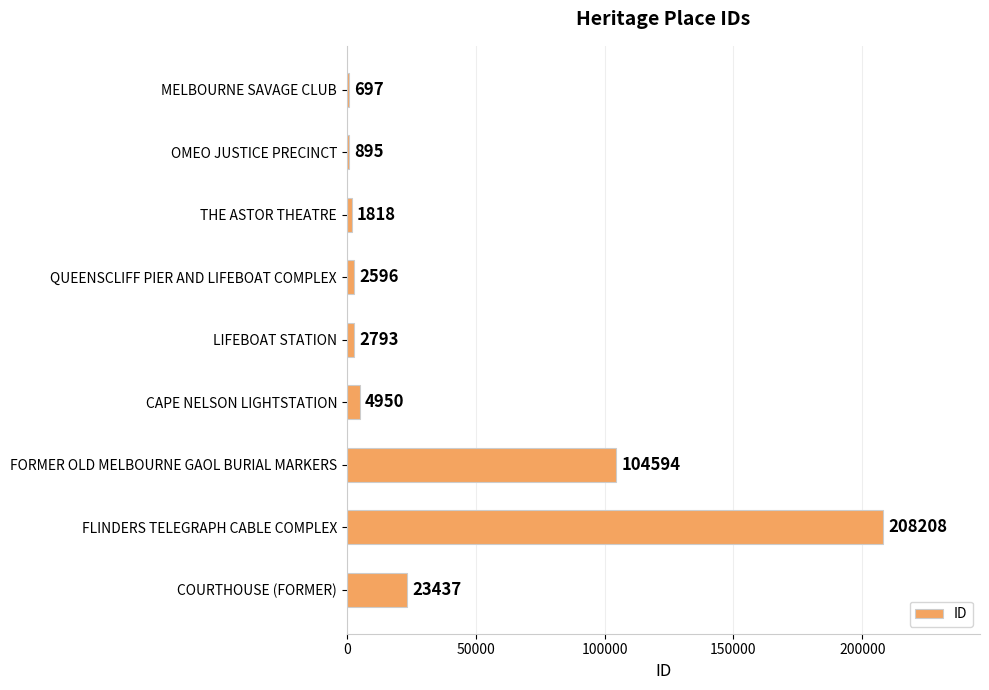

Which has a higher value, LIFEBOAT STATION or MELBOURNE SAVAGE CLUB?

LIFEBOAT STATION